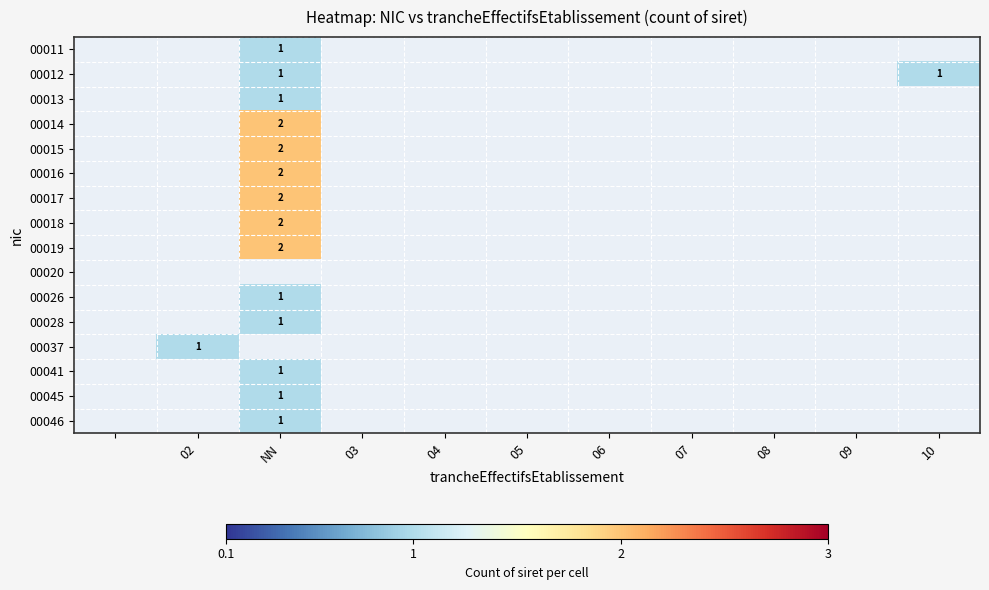

Is it true that 00019 equals 2 at NN?

True